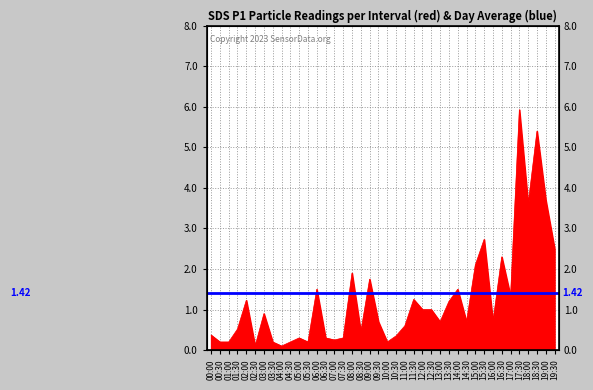

What is the difference between the maximum and second lowest values?

5.8